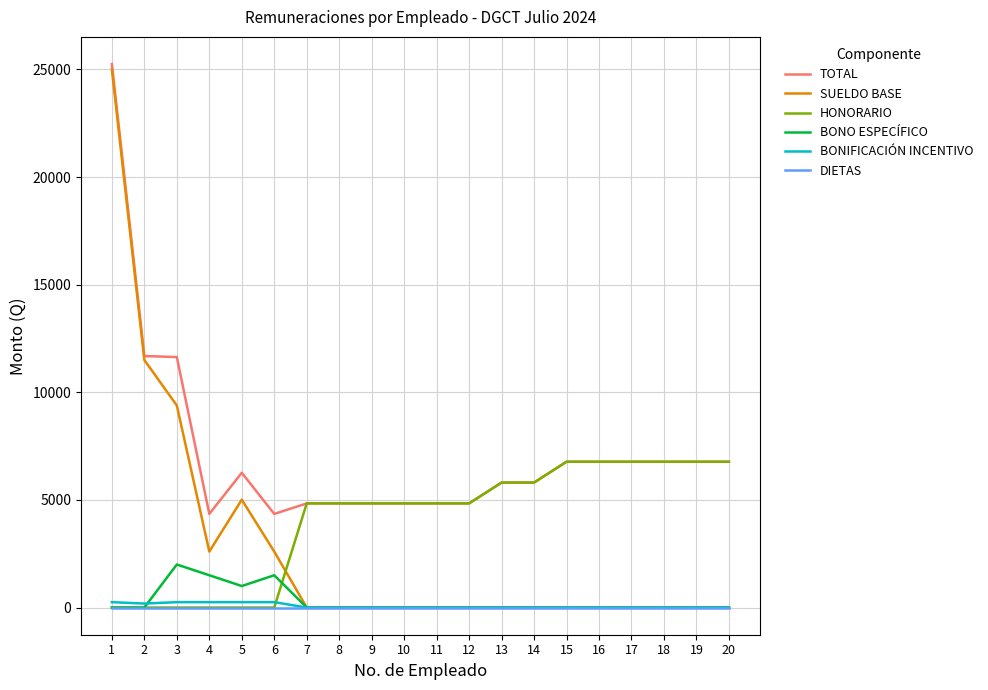

What is the difference between the maximum and minimum values in the BONO ESPECÍFICO series?

2000.0